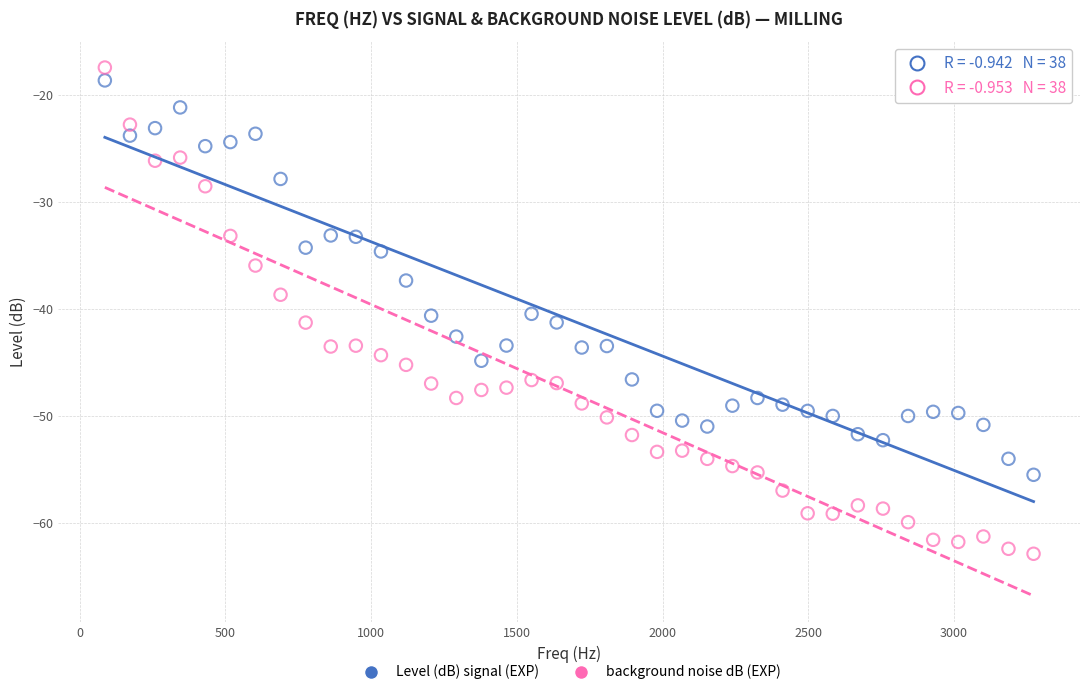

What are all the series names shown in the legend?

Level (dB) signal (EXP), background noise dB (EXP)